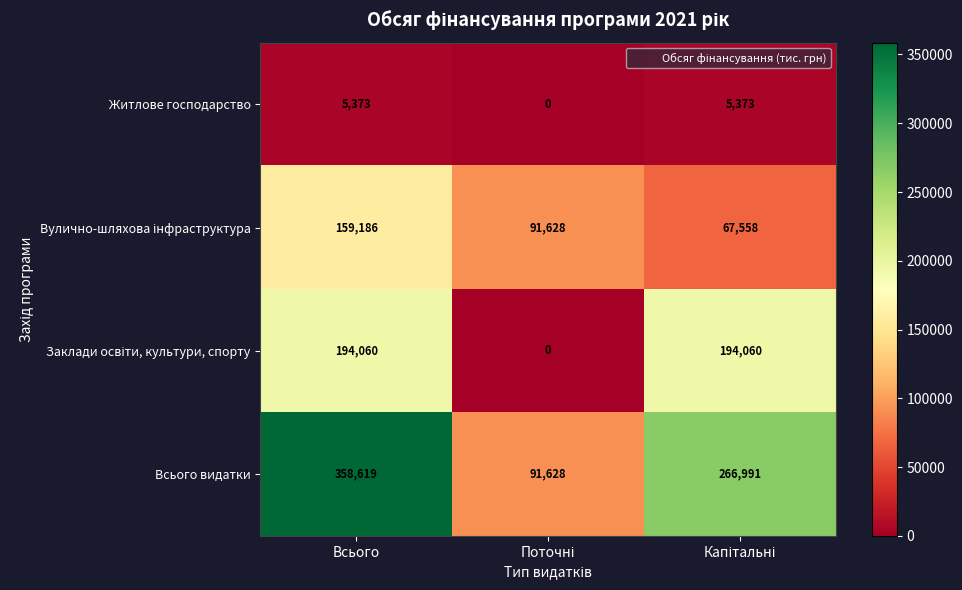

At which category is the sum across all series the highest?

Всього